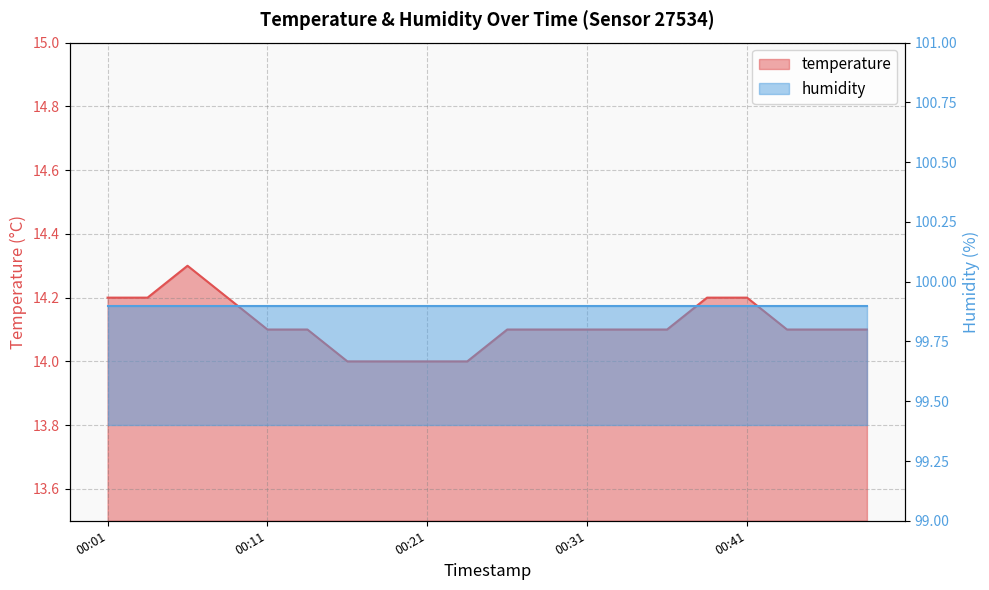

Between 00:08 and 00:04, which is larger?

00:08